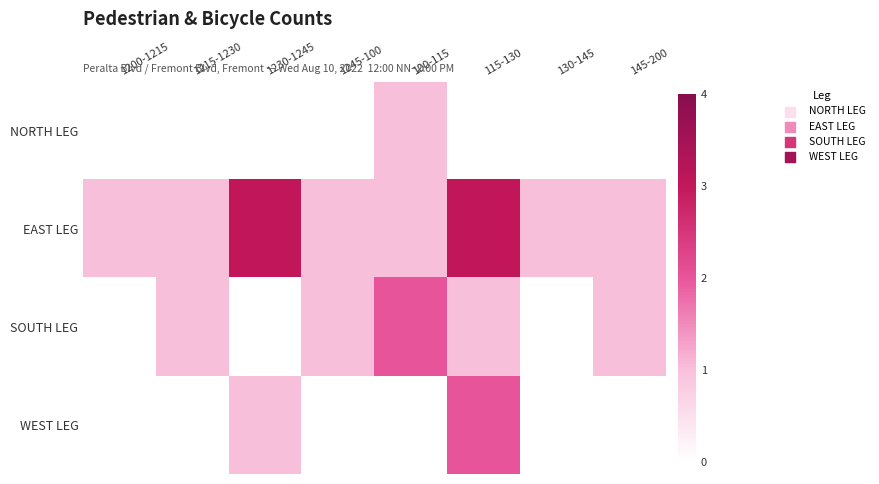

Reading right to left, list all the values displayed in this chart.

NORTH LEG: 145-200=0	130-145=0	115-130=0	100-115=1	1245-100=0	1230-1245=0	1215-1230=0	1200-1215=0
EAST LEG: 145-200=1	130-145=1	115-130=3	100-115=1	1245-100=1	1230-1245=3	1215-1230=1	1200-1215=1
SOUTH LEG: 145-200=1	130-145=0	115-130=1	100-115=2	1245-100=1	1230-1245=0	1215-1230=1	1200-1215=0
WEST LEG: 145-200=0	130-145=0	115-130=2	100-115=0	1245-100=0	1230-1245=1	1215-1230=0	1200-1215=0